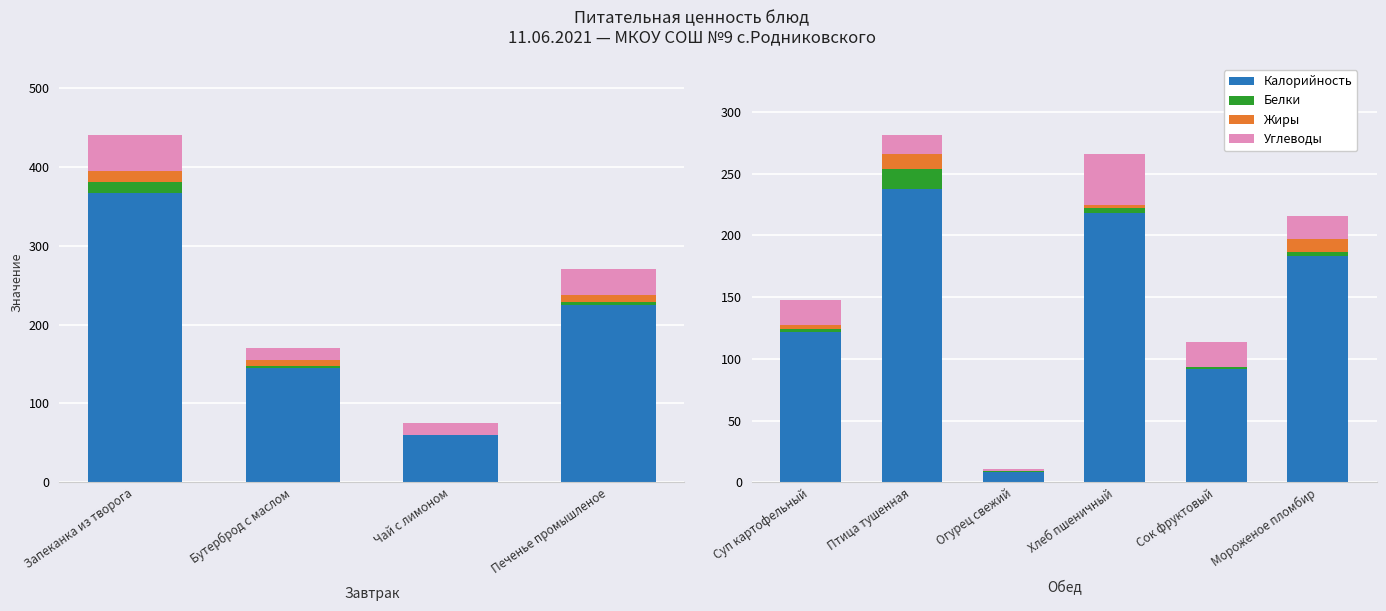

How many data points in Белки are less than 3?

3